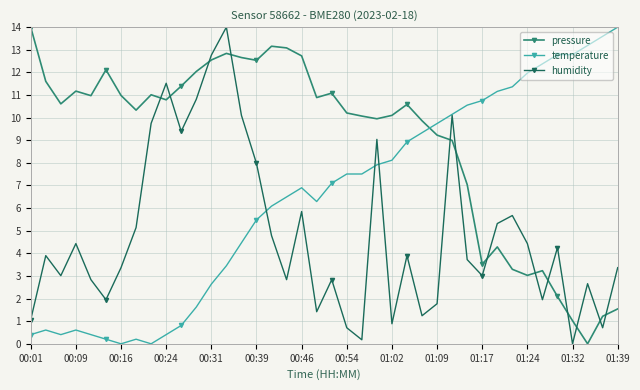

List the series in order of their overall mean, lowest first.

humidity, temperature, pressure